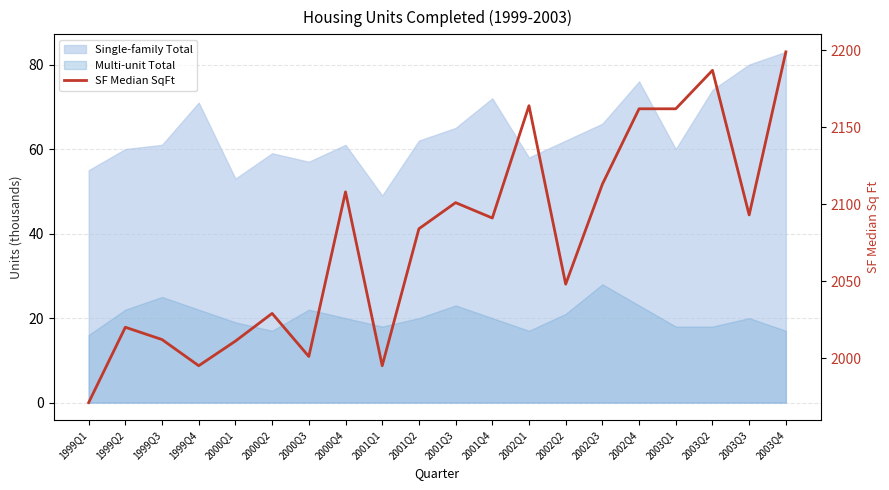

Rank the categories by value from highest to lowest.

2003Q4, 2003Q2, 2002Q1, 2002Q4, 2003Q1, 2002Q3, 2000Q4, 2001Q3, 2003Q3, 2001Q4, 2001Q2, 2002Q2, 2000Q2, 1999Q2, 1999Q3, 2000Q1, 2000Q3, 1999Q4, 2001Q1, 1999Q1